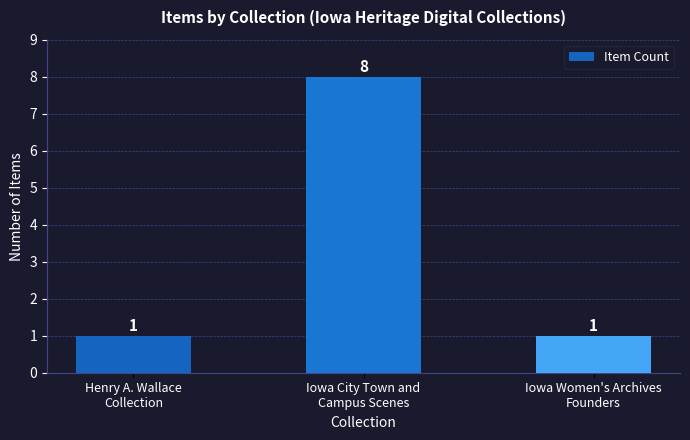

Are the bars grouped side by side (vs. stacked)?

No